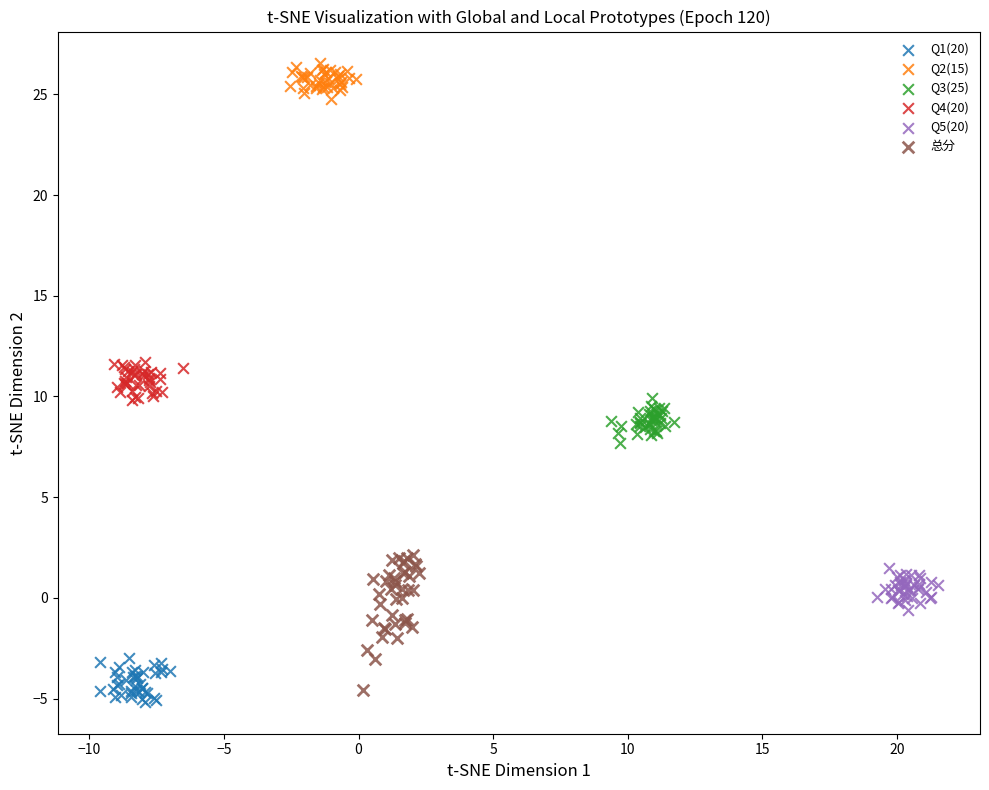

Which series contains the highest Y value?

Q2(15)